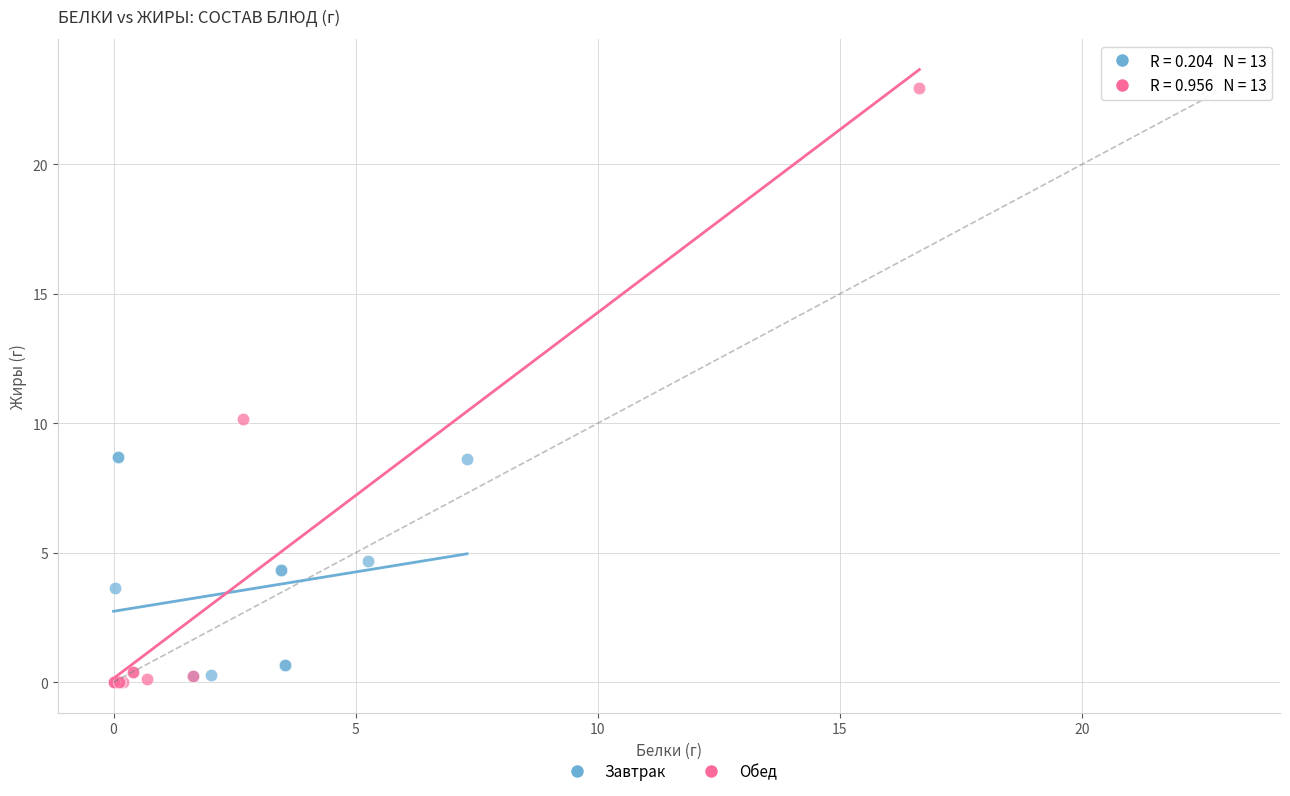

Which series has the largest Y range (max minus min)?

Обед